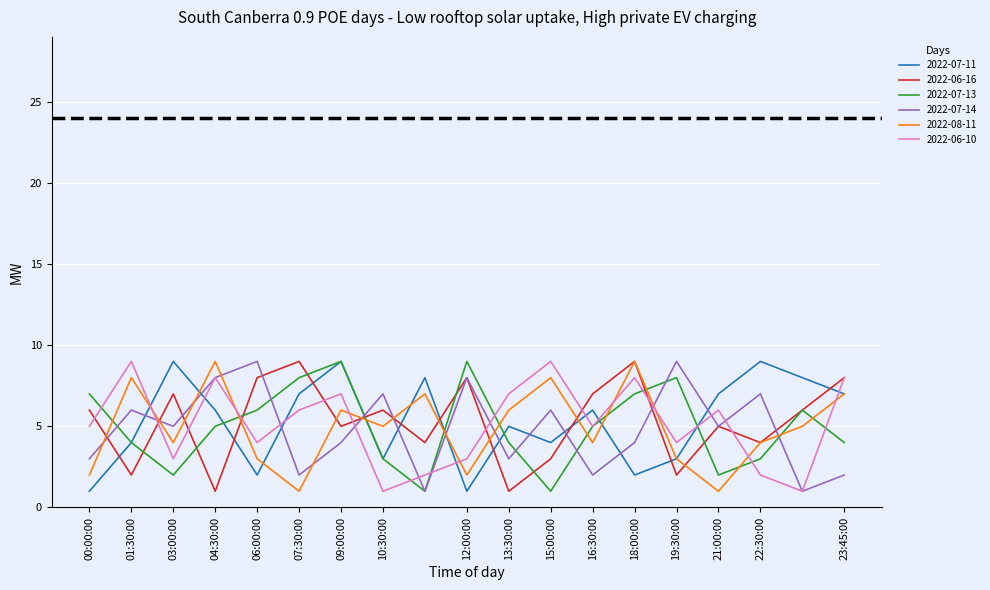

How many categories are shown in the chart?

19